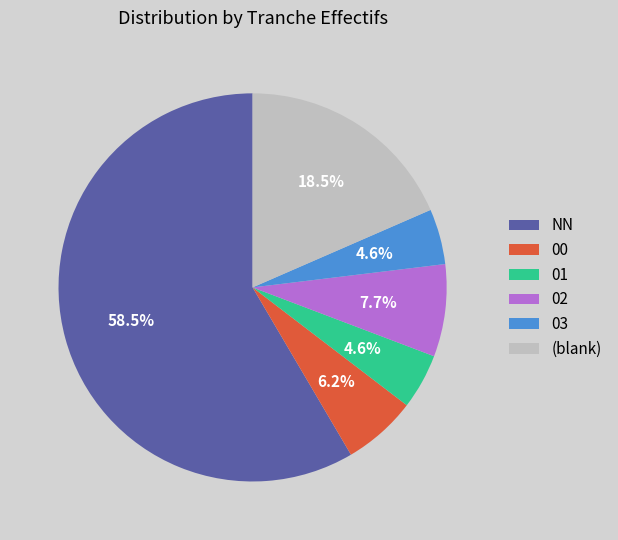

Is the sum of 03 and 00 greater than half?

No